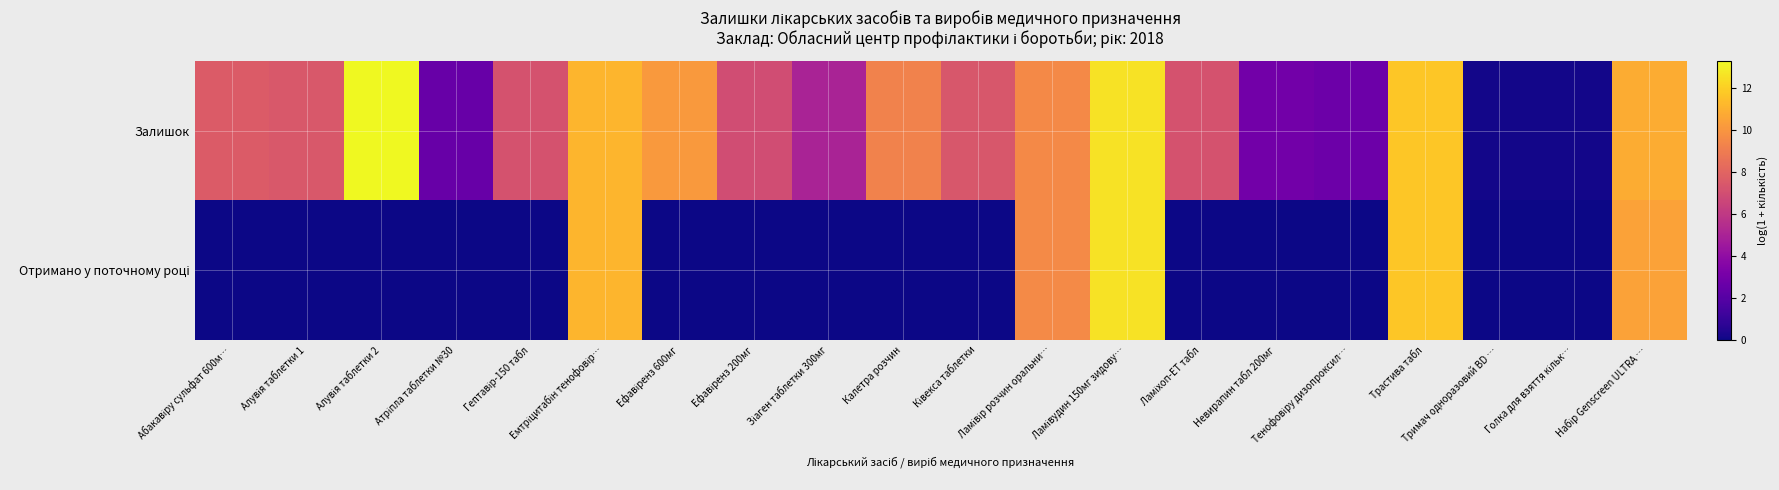

Rank the series by their maximum value, from highest to lowest.

Залишок, Отримано у поточному році